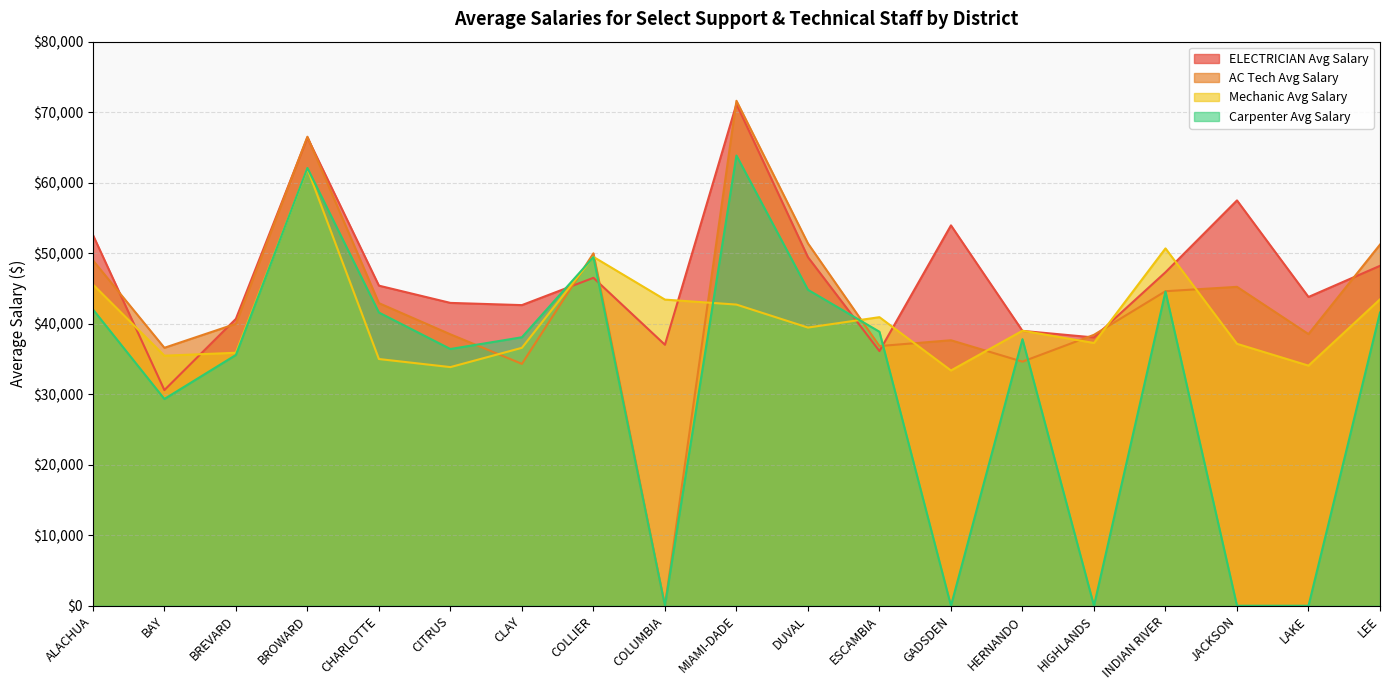

At CLAY, list the series in order from smallest to largest.

AC Tech Avg Salary, Mechanic Avg Salary, Carpenter Avg Salary, ELECTRICIAN Avg Salary